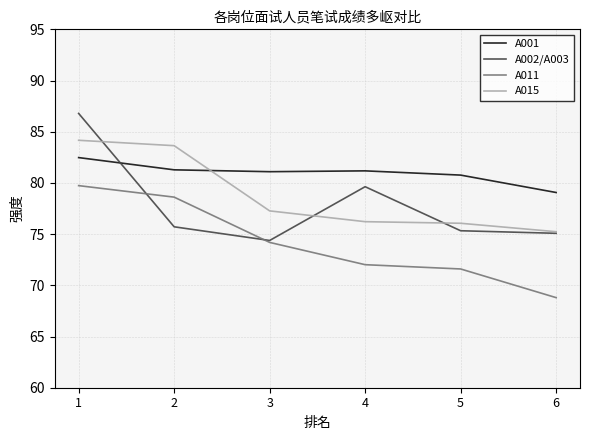

Which series has the largest range (max minus min)?

A002/A003